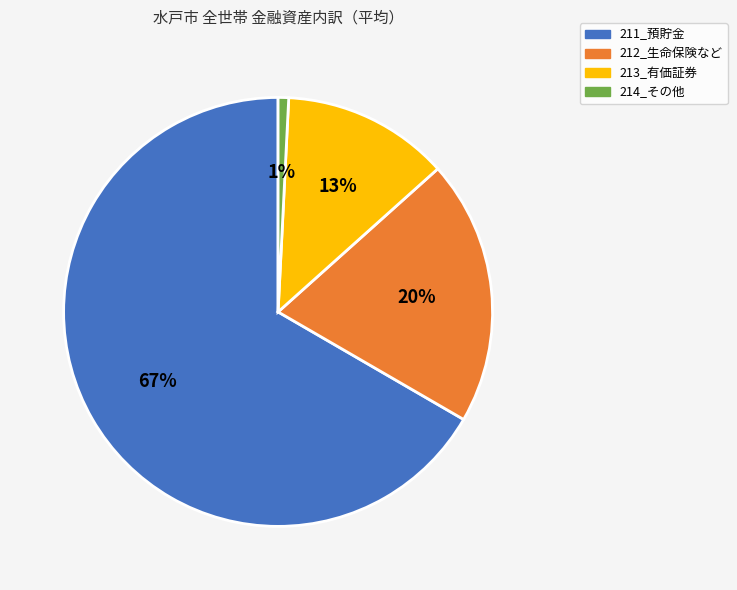

The 213_有価証券 slice represents 13% of the pie. True or false?

True